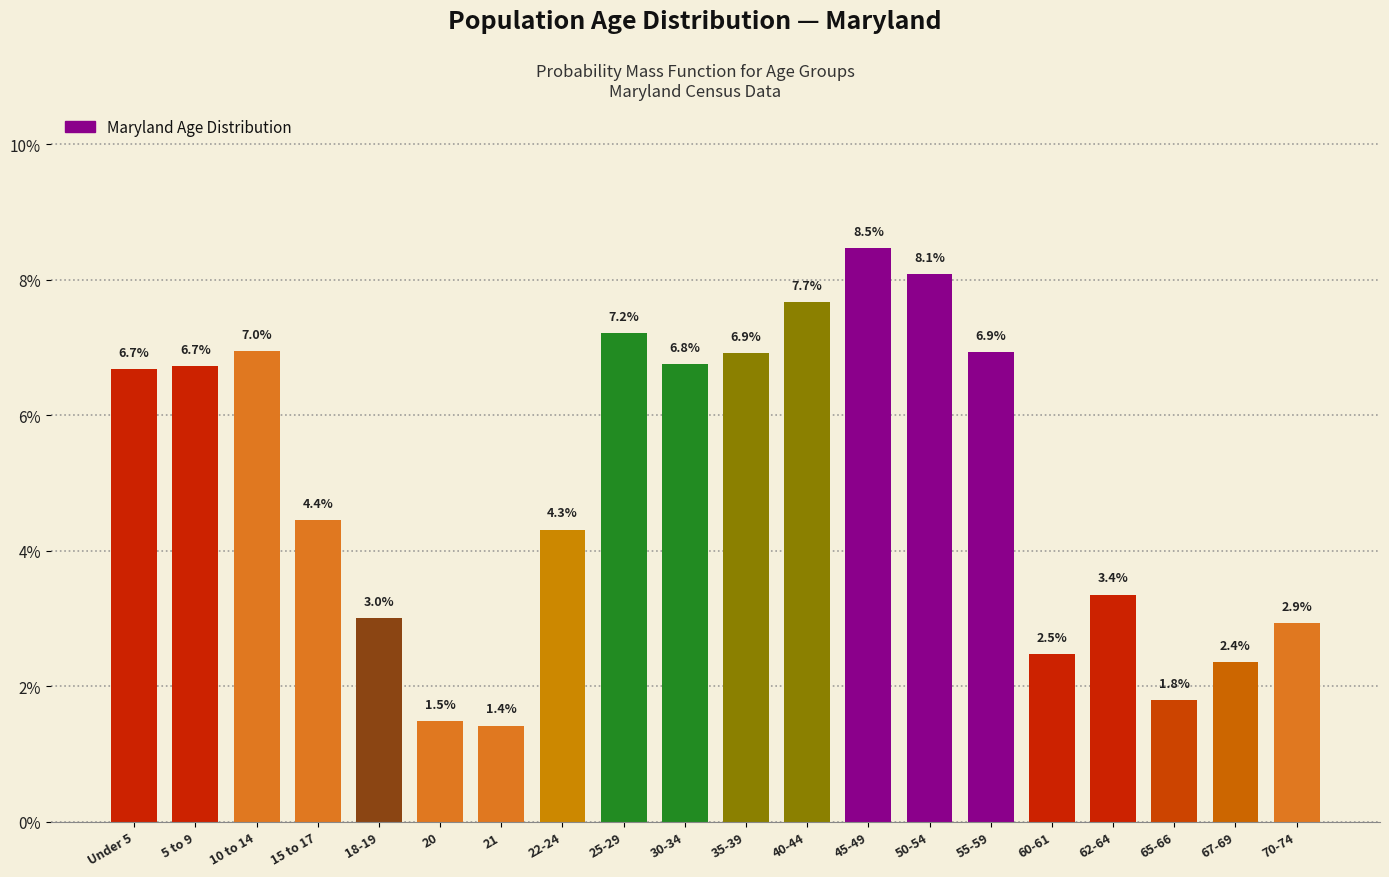

Reading right to left, extract all data points from this chart.

2.9	2.4	1.8	3.4	2.5	6.9	8.1	8.5	7.7	6.9	6.8	7.2	4.3	1.4	1.5	3.0	4.4	7.0	6.7	6.7